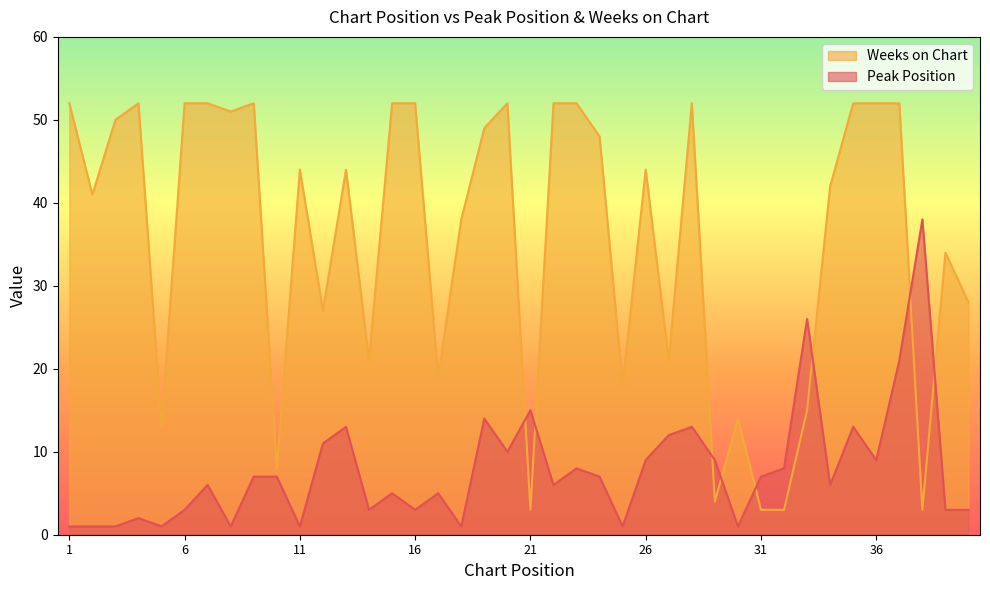

Where do Peak Position and Weeks on Chart first cross each other?

20 and 21